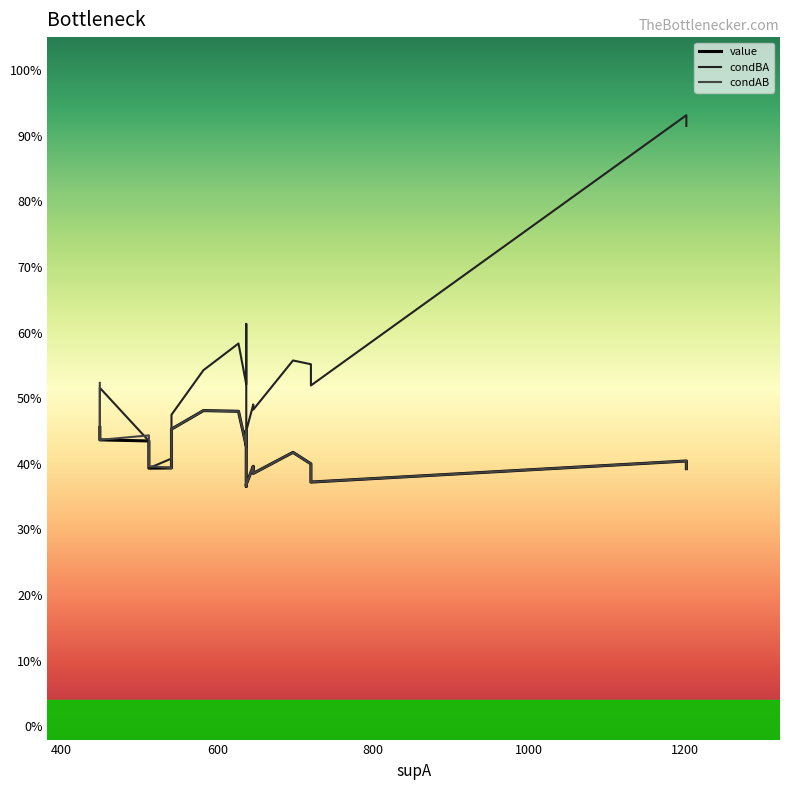

Which series has the largest range (max minus min)?

condBA